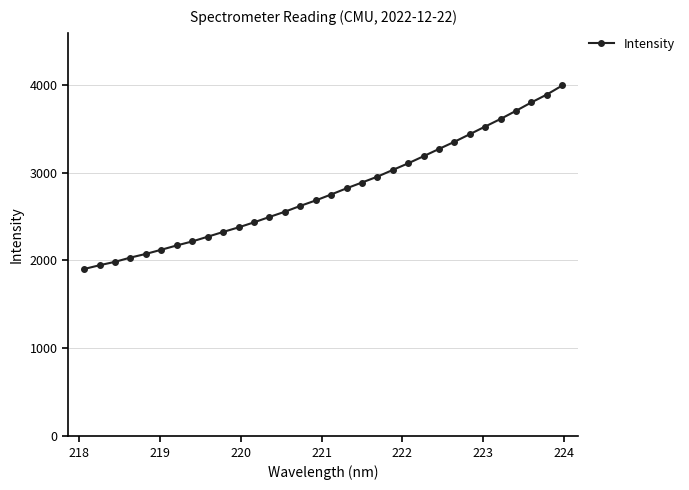

What is the value of the 7th point from the left?

2171.0